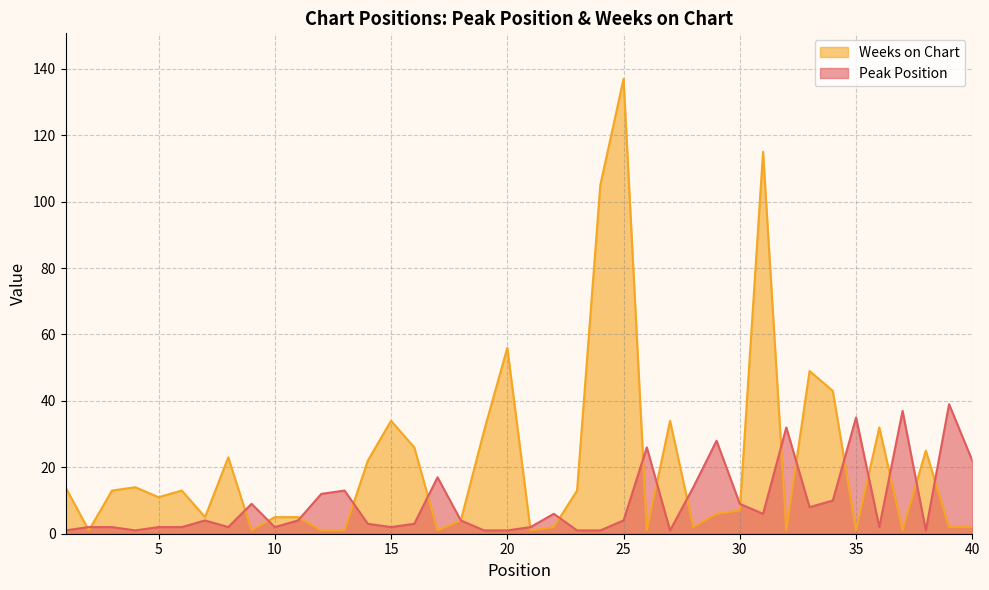

What is the total value across all series at 13?

14